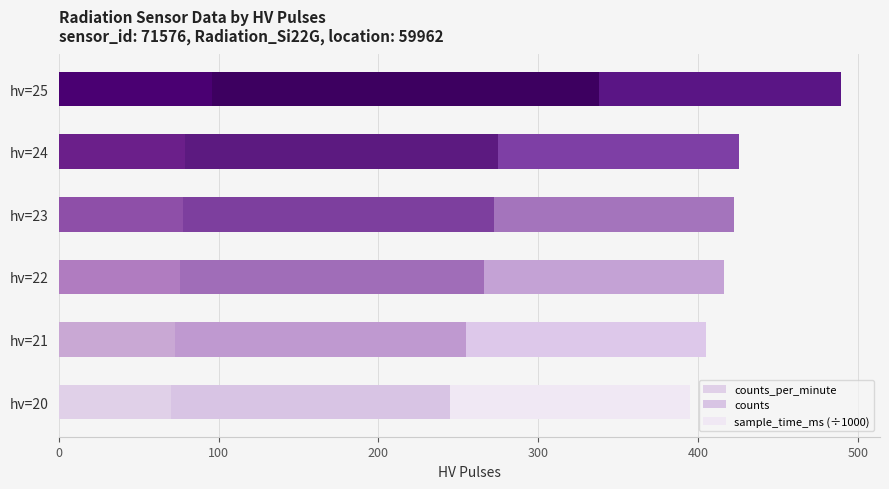

What is the minimum value for counts_per_minute?

70.0